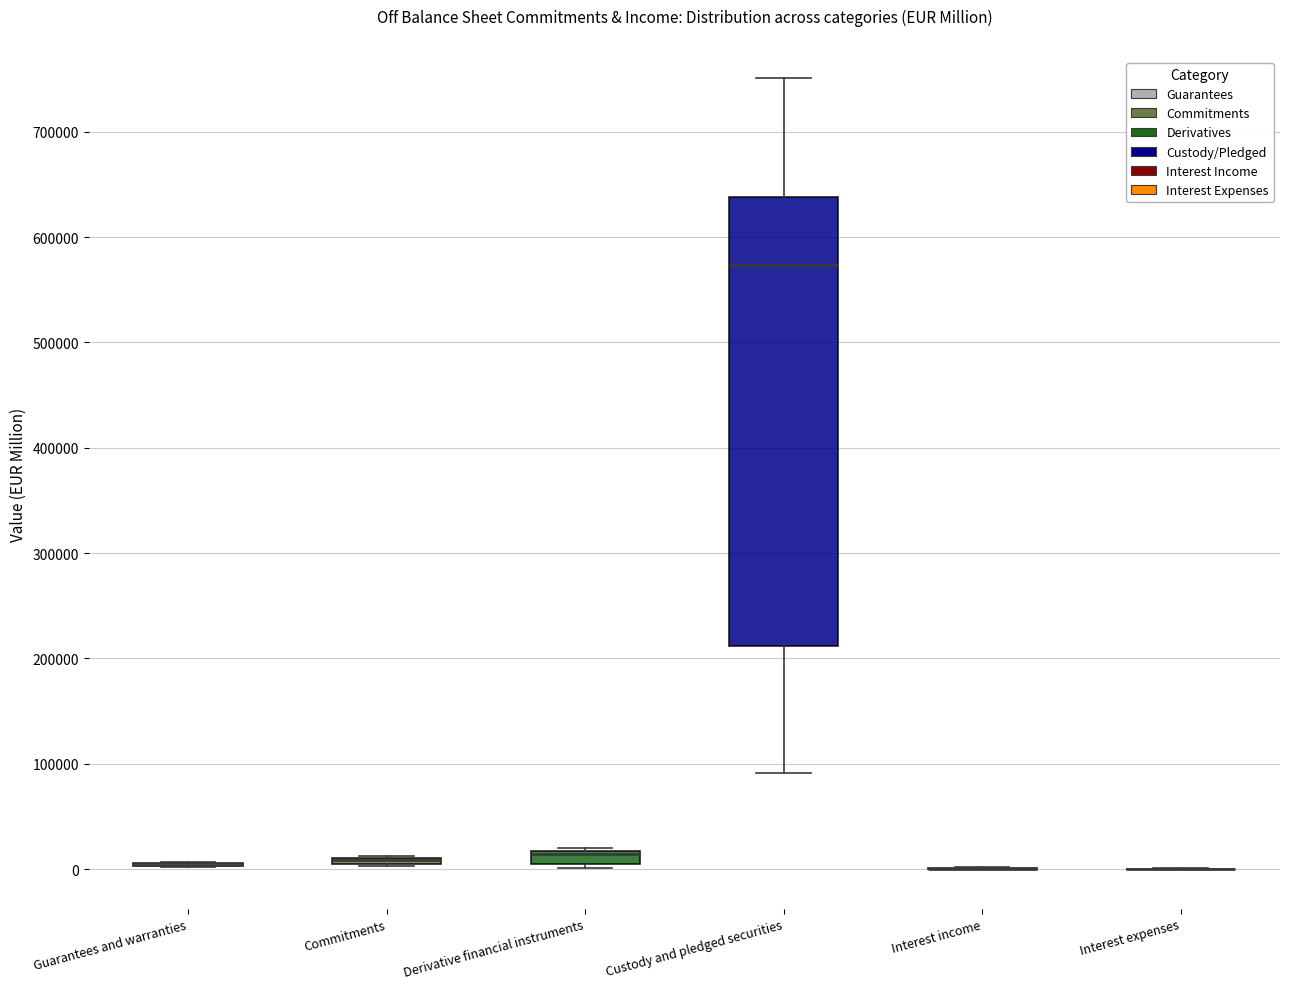

Which box is the tallest, from its lower edge to its upper edge?

Custody and pledged securities